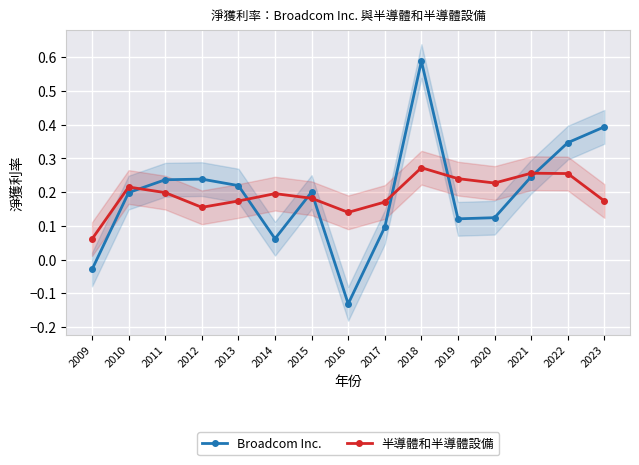

Which series has the largest range (max minus min)?

Broadcom Inc.